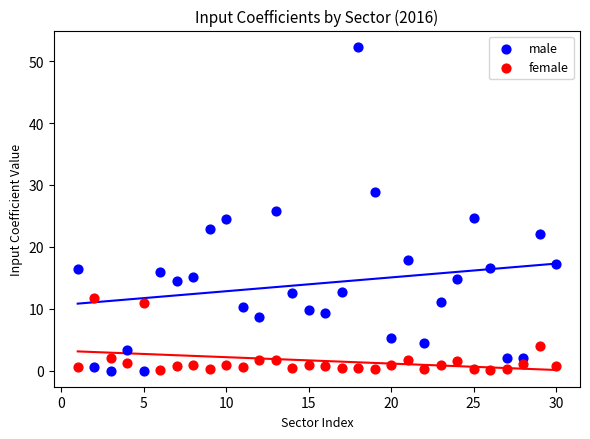

Which series has the widest spread of Y values?

male